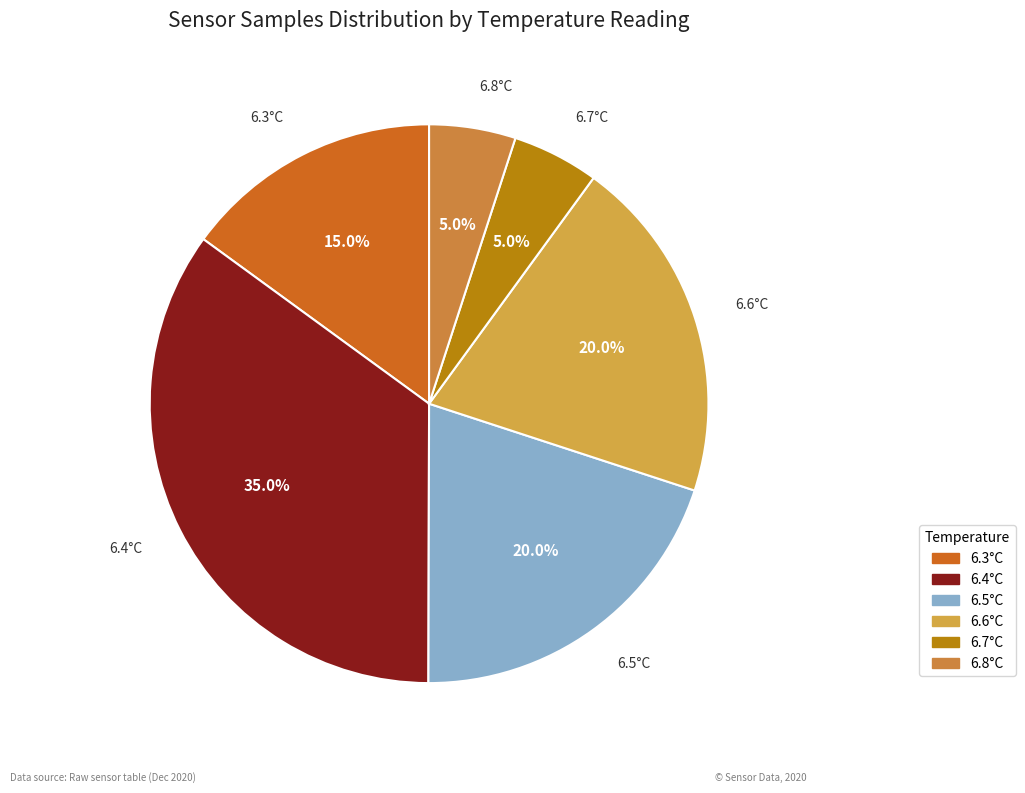

How many slices are in this pie chart?

6